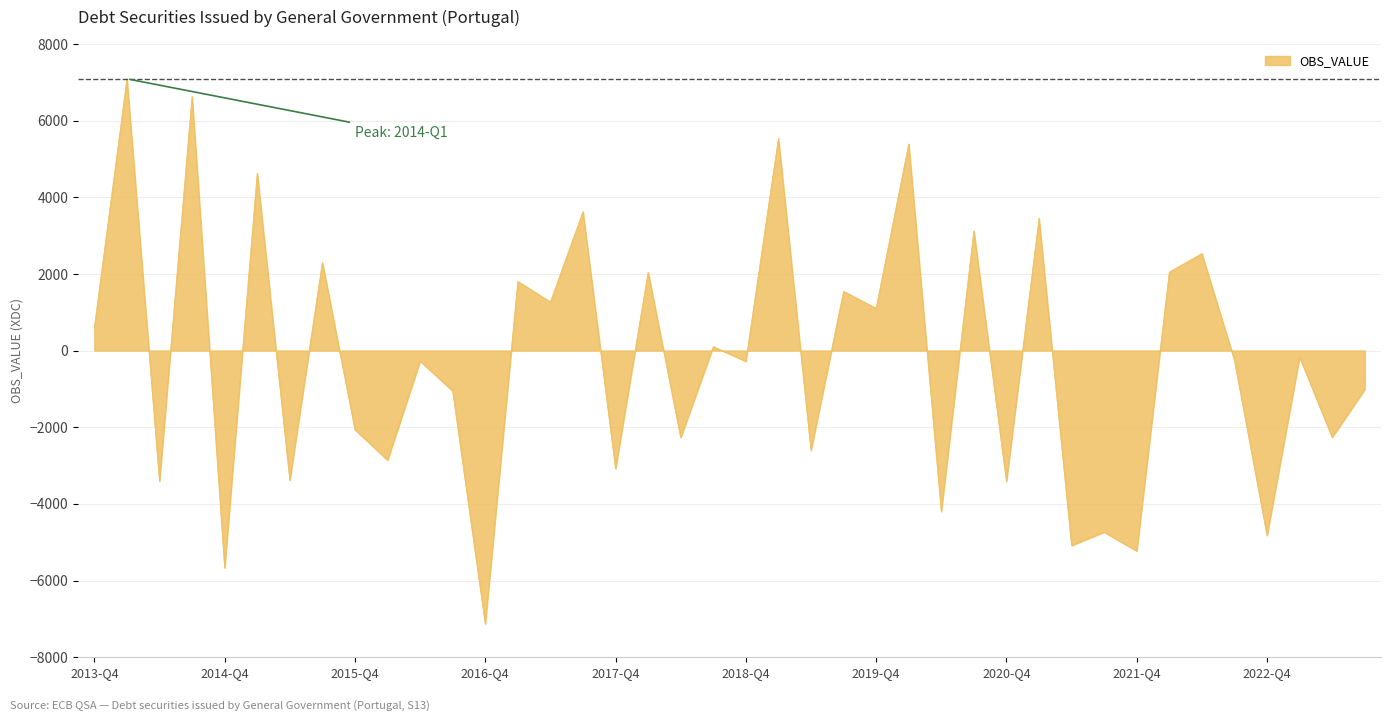

What is the difference between the maximum and minimum values?

14224.1